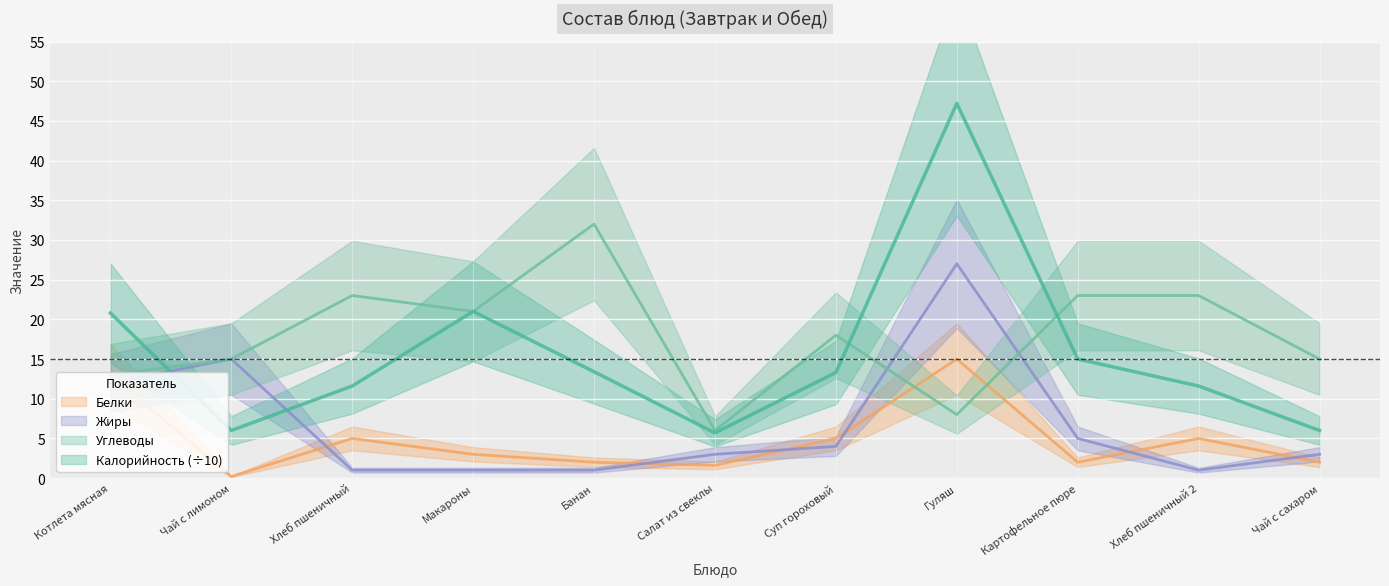

What is the greatest value displayed?

47.2